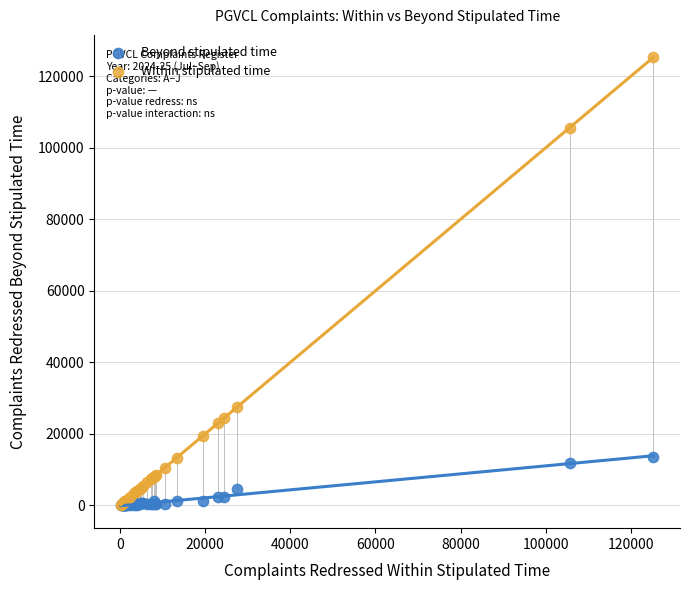

What are all the series names shown in the legend?

Beyond stipulated time, Within stipulated time